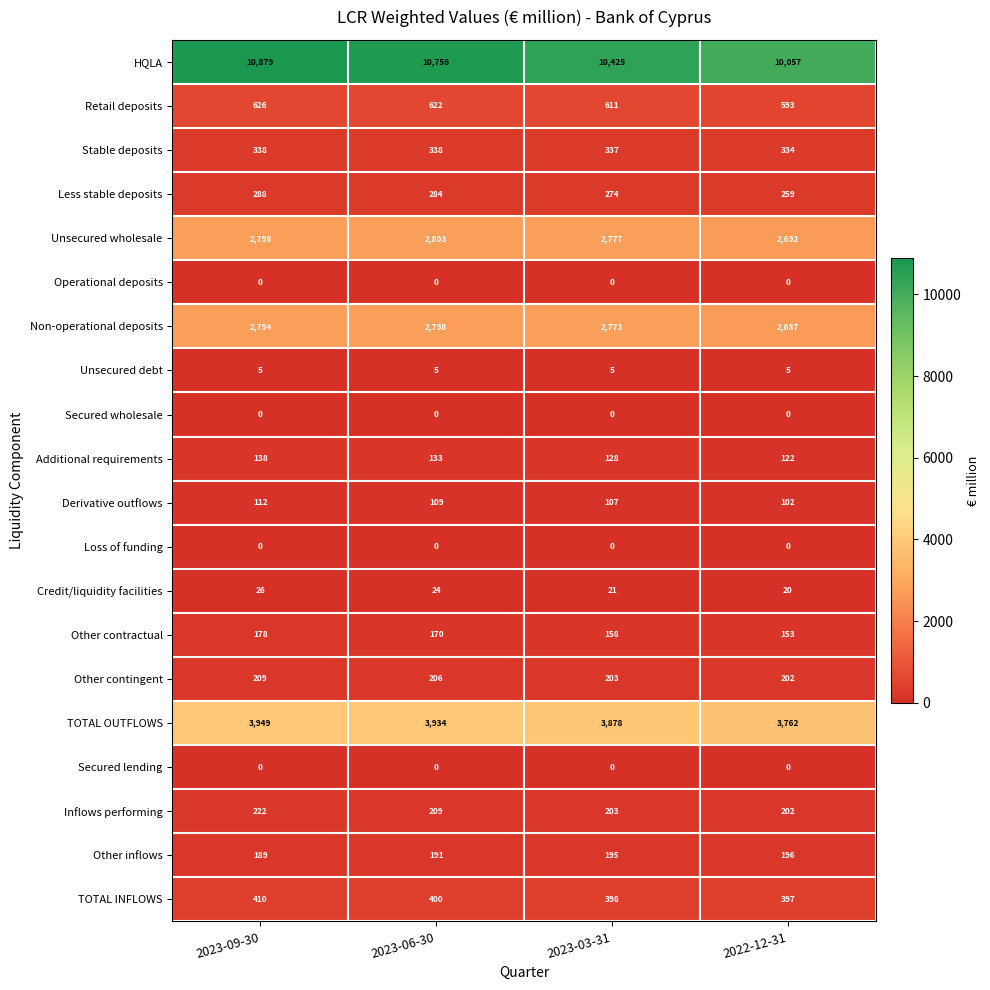

Which category has the lowest value in the Other inflows series?

2023-09-30